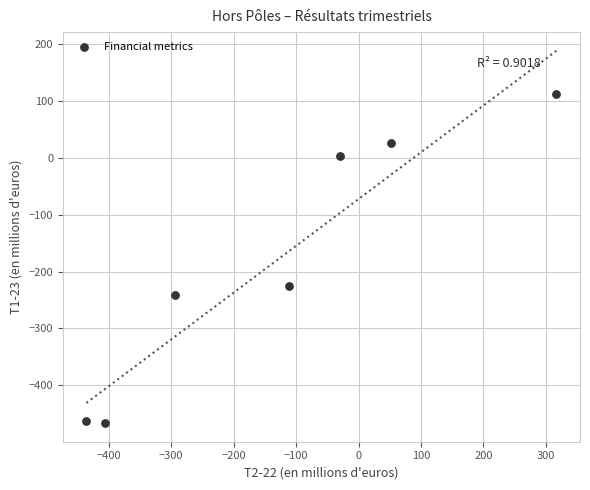

What is the range of X values (max minus min)?

753.0